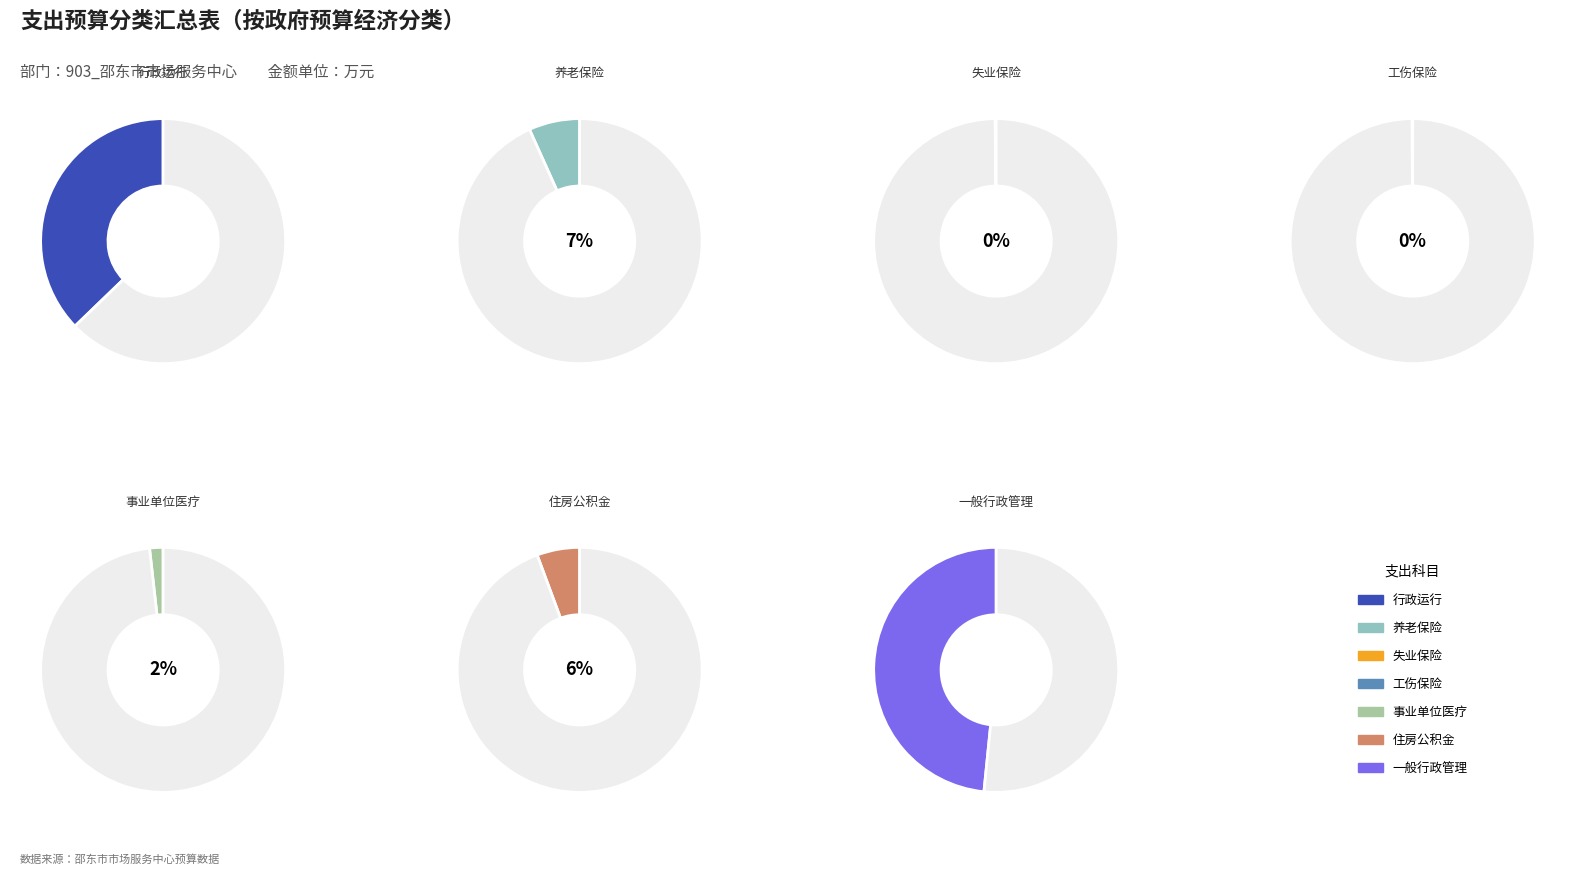

To the nearest percent, what portion does 事业单位医疗 represent?

2%